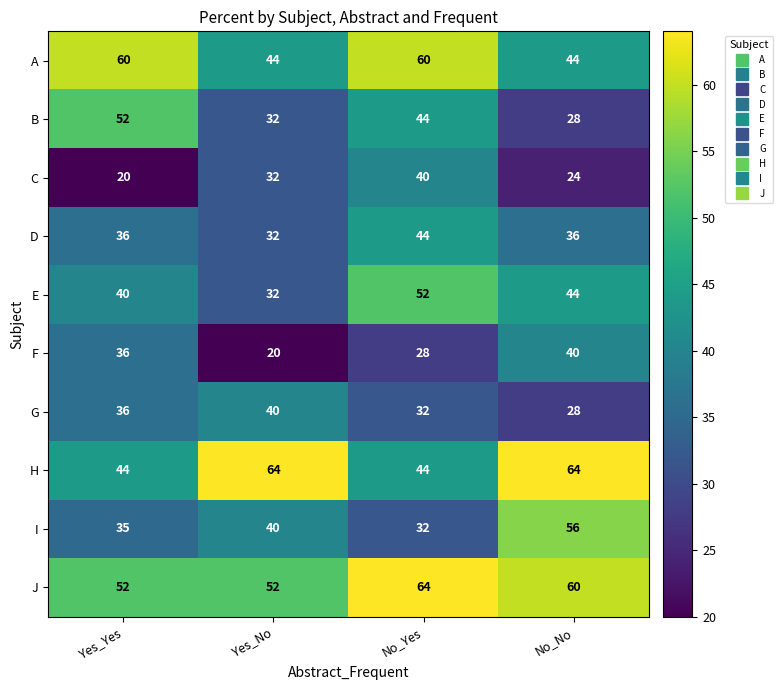

What is the minimum value shown in the chart?

20